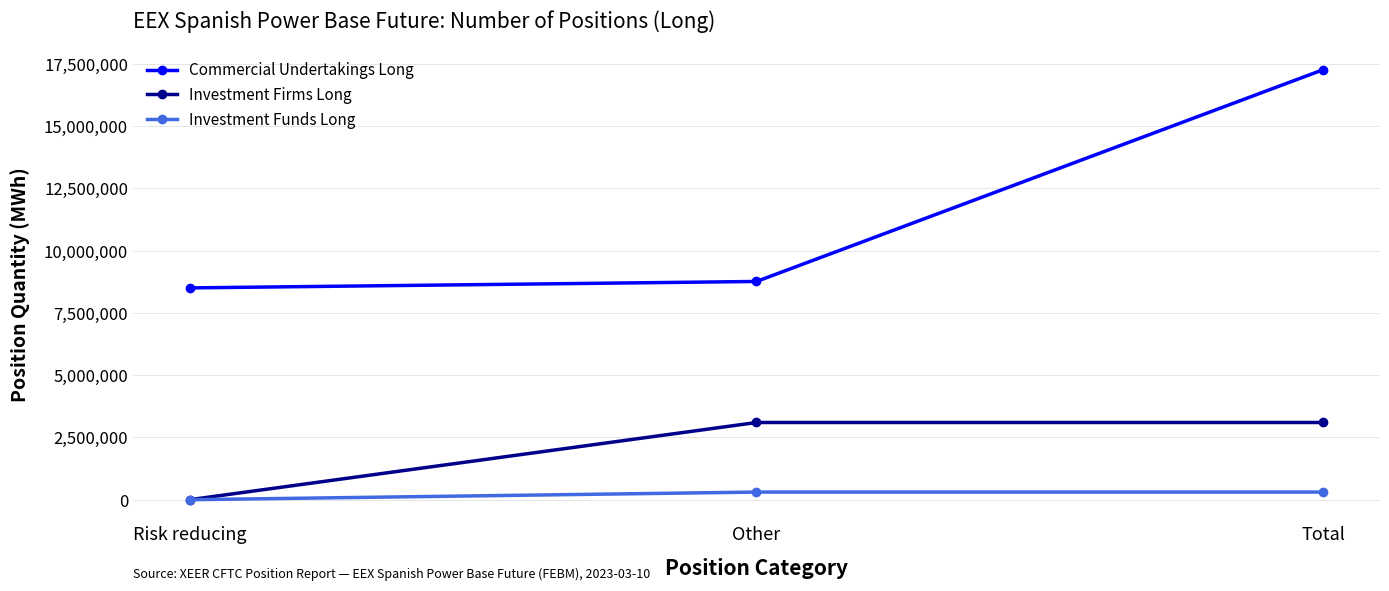

What is the sum of all Commercial Undertakings Long values?

34542646